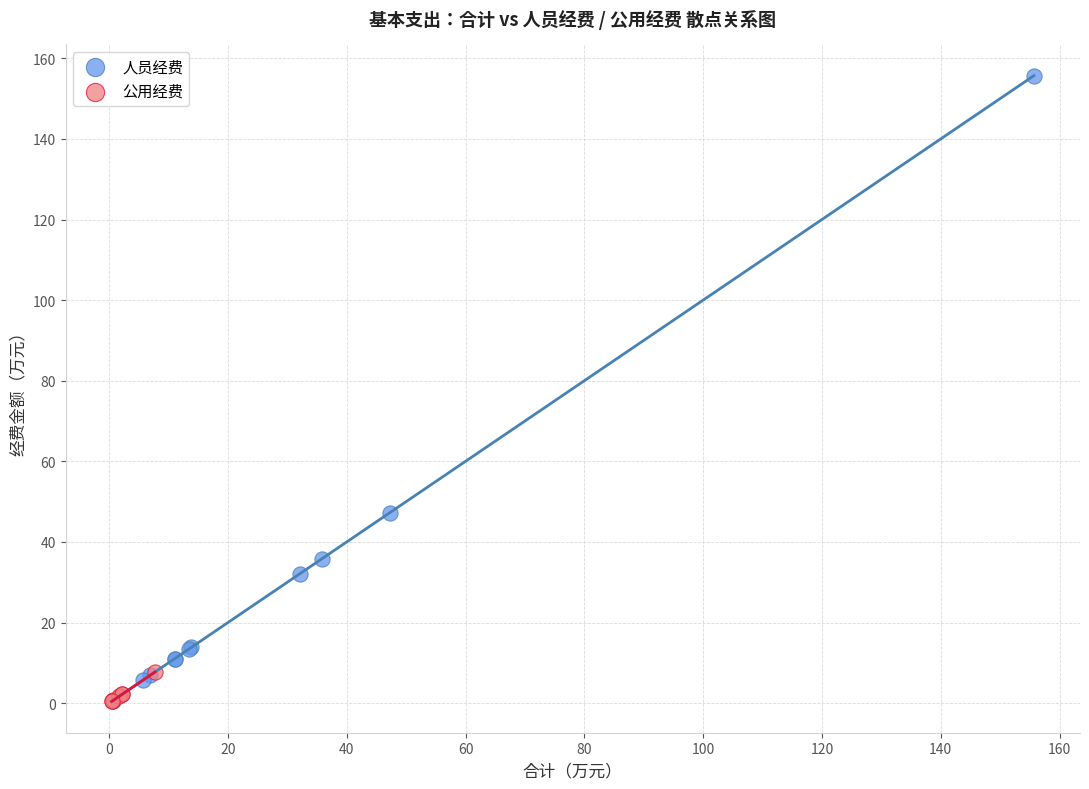

Which series has the largest Y range (max minus min)?

人员经费